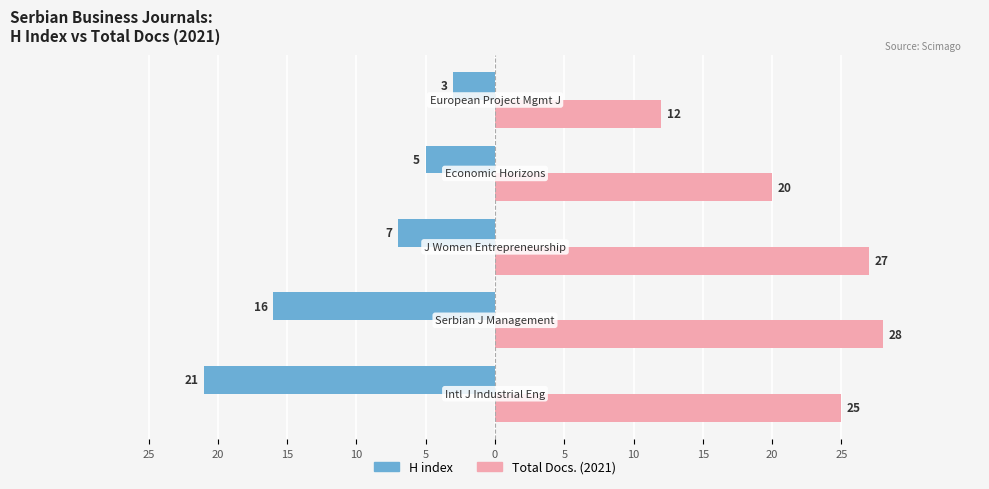

What is the sum of all Total Docs. (2021) values?

112